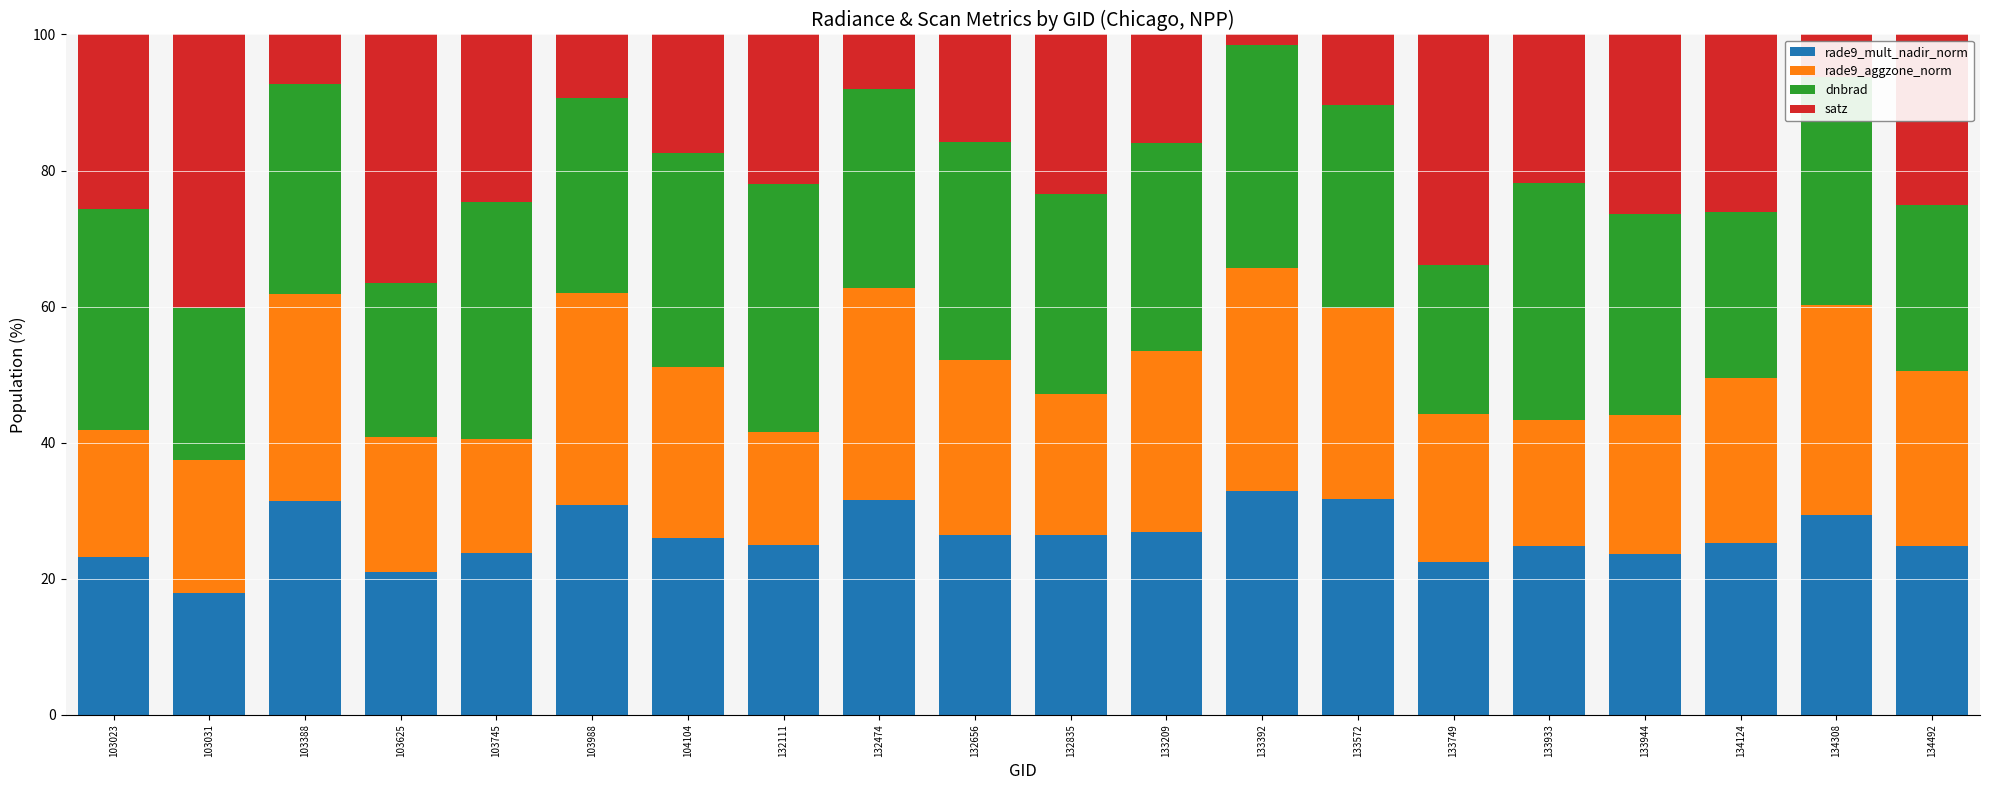

What is the highest value of the rade9_mult_nadir_norm series?

32.8